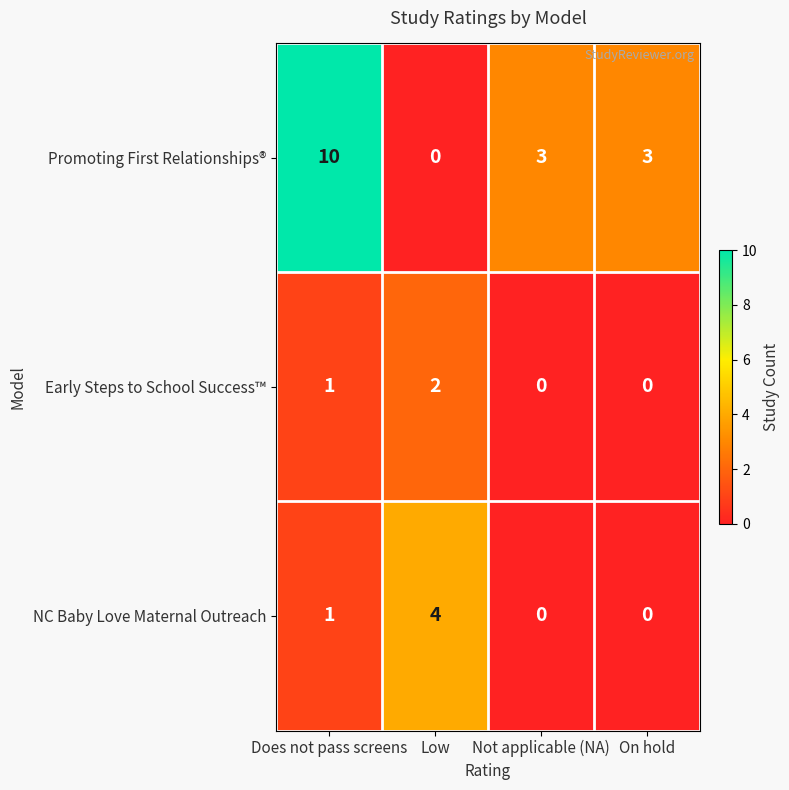

Count the number of data series in this chart.

3